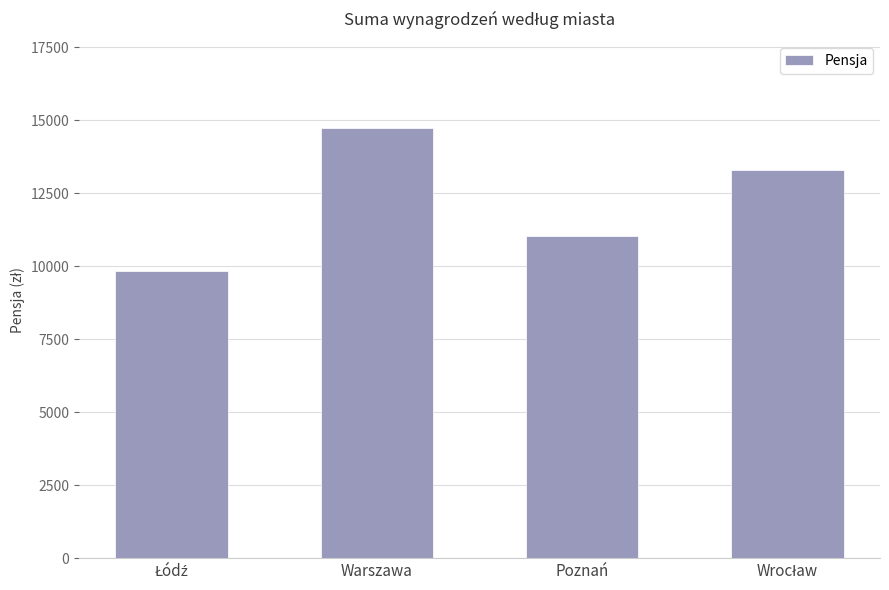

What is the maximum value shown in the chart?

14753.7